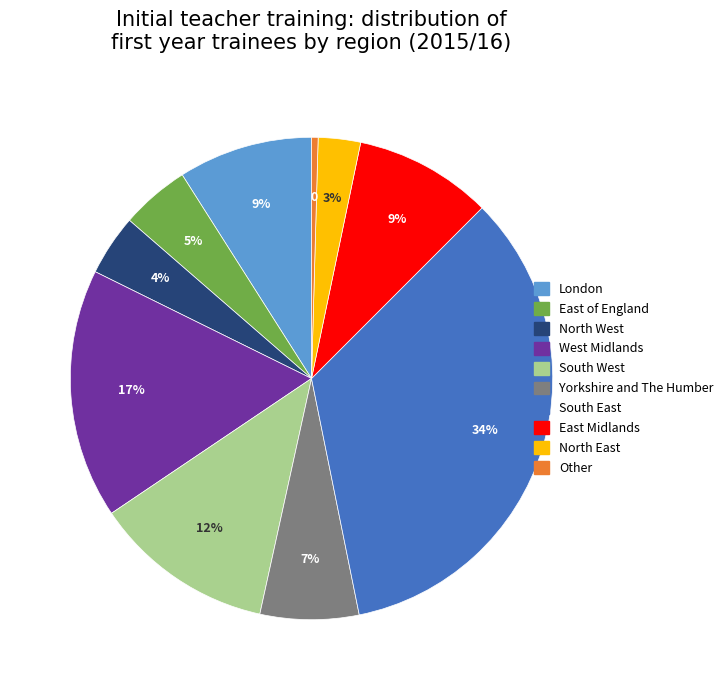

Which slice is the largest?

South East